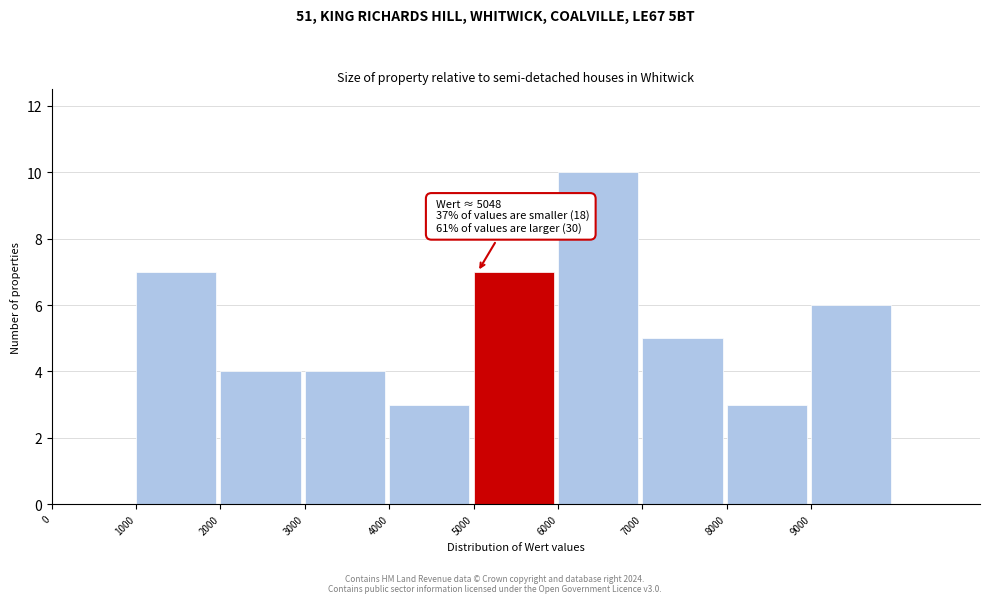

Which range on the x-axis has the tallest bar?

6000 to 7000